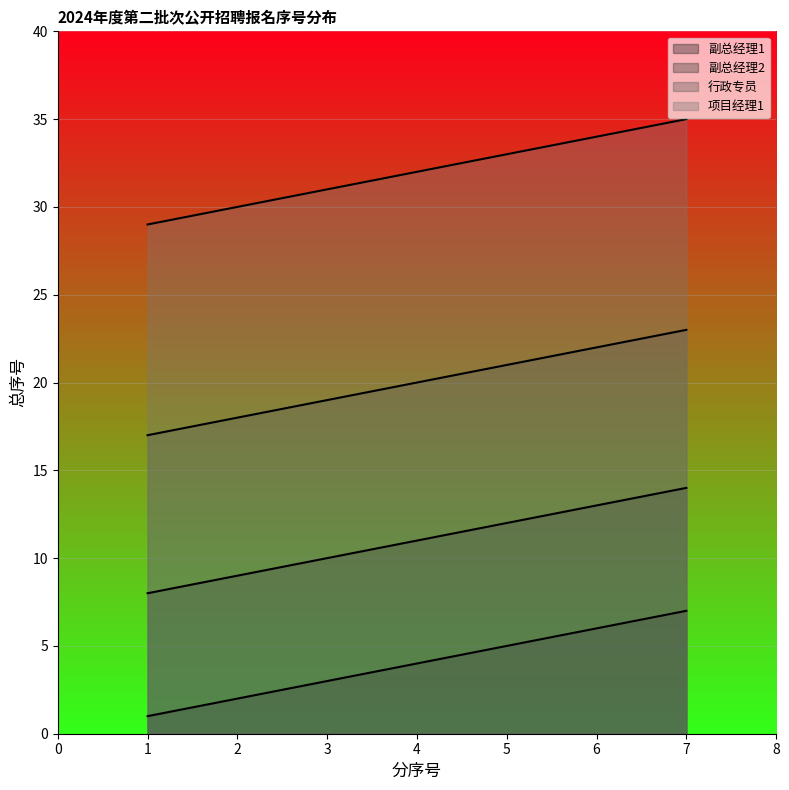

Reading left to right, what are all the values shown in this chart?

副总经理1: 1	2	3	4	5	6	7
副总经理2: 8	9	10	11	12	13	14
行政专员: 17	18	19	20	21	22	23
项目经理1: 29	30	31	32	33	34	35